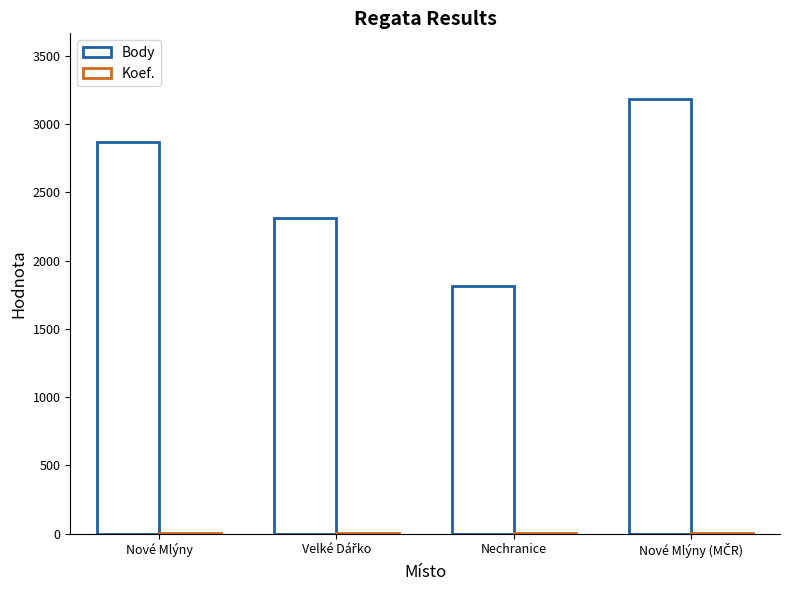

Rank the categories by Koef. value from lowest to highest.

Nové Mlýny, Velké Dářko, Nechranice, Nové Mlýny (MČR)